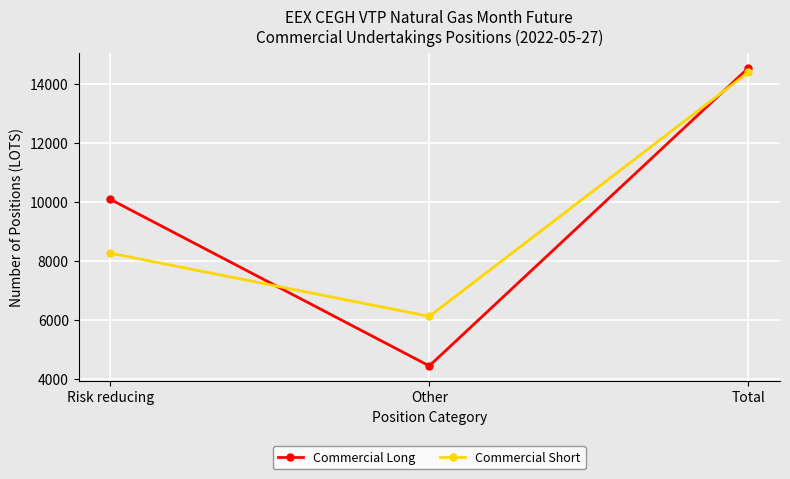

List the series in order of their overall mean, highest first.

Commercial Long, Commercial Short